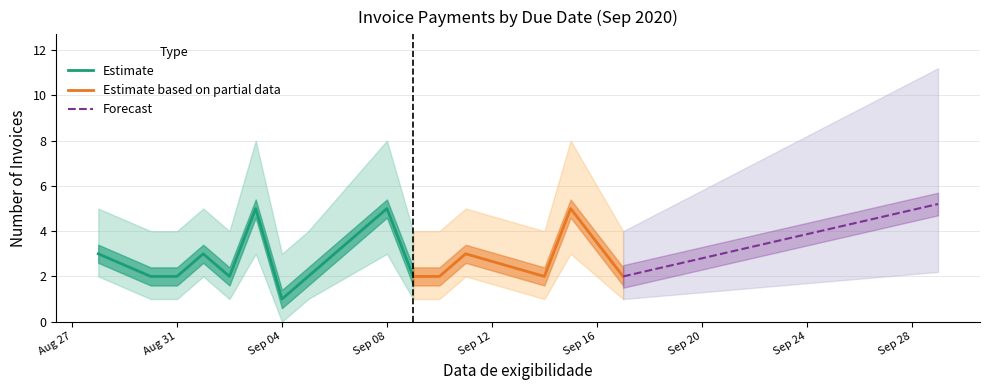

True or false: Estimate has a value of 1 at Sep 04.

True